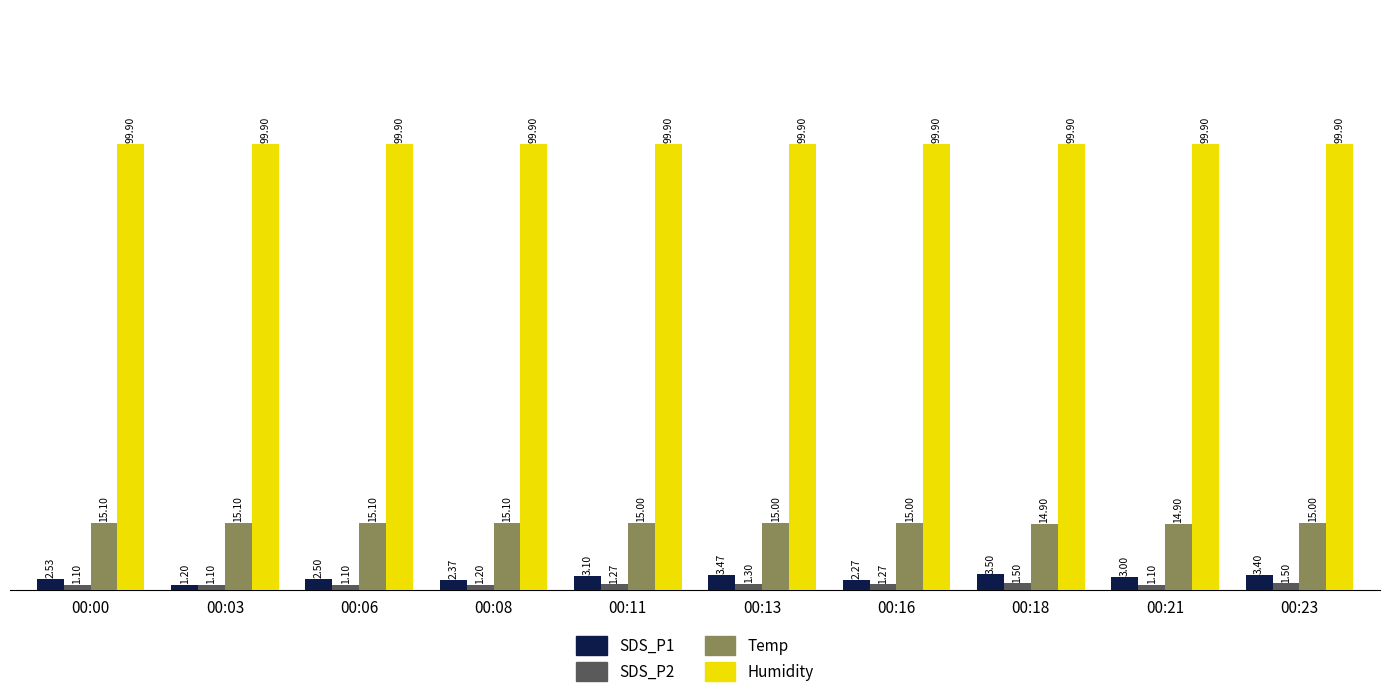

What is the difference between the highest and lowest values at 00:16?

98.6